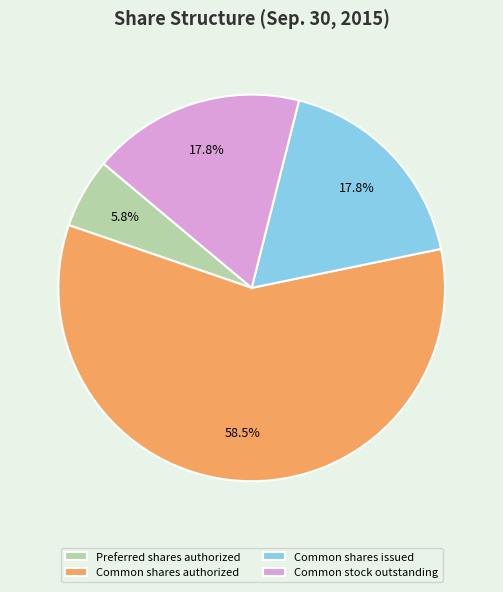

Is it true that Common shares issued is 29% of the pie?

False